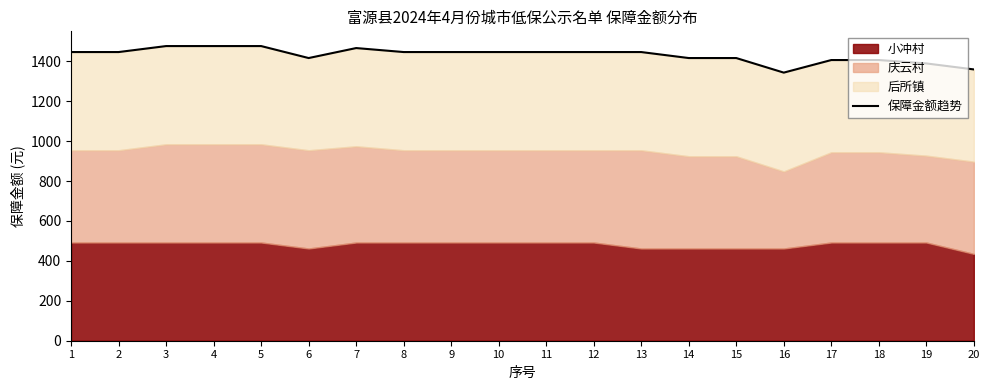

Reading left to right, what are all the values shown in this chart?

1=1446	2=1446	3=1476	4=1476	5=1476	6=1416	7=1466	8=1446	9=1446	10=1446	11=1446	12=1446	13=1446	14=1416	15=1416	16=1343	17=1406	18=1406	19=1389	20=1359